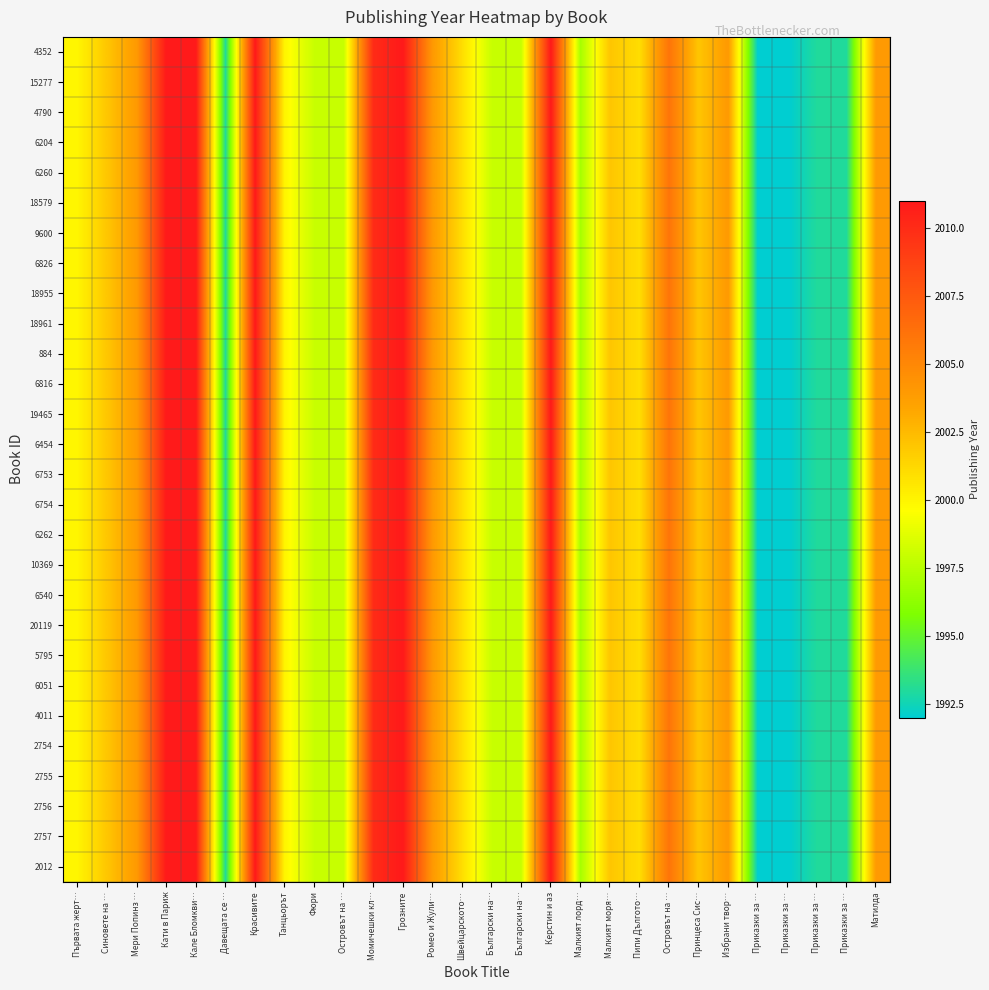

Which category has the highest value across all series?

Кати в Париж